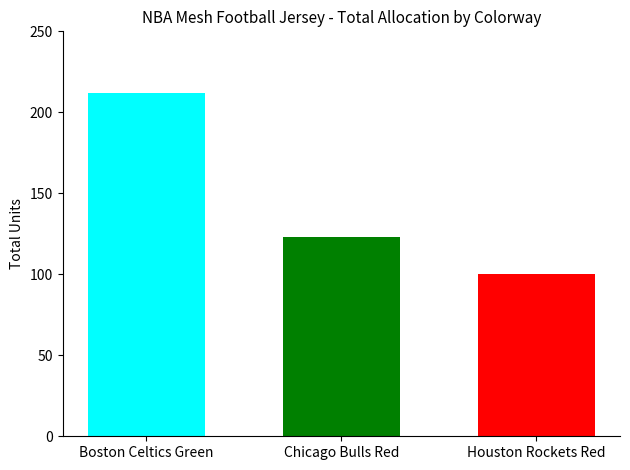

At which category does the chart reach its peak across all series?

Boston Celtics Green